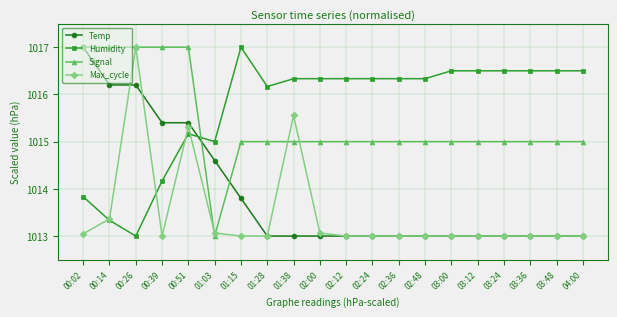

Between 01:38 and 02:24, which series saw the biggest shift?

Max_cycle